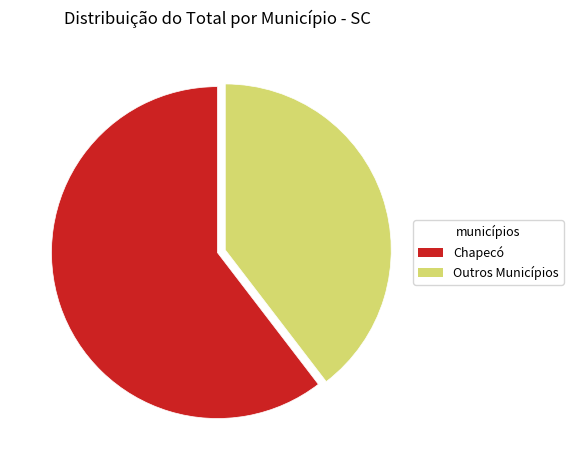

Rank the categories by value from lowest to highest.

Outros Municípios, Chapecó